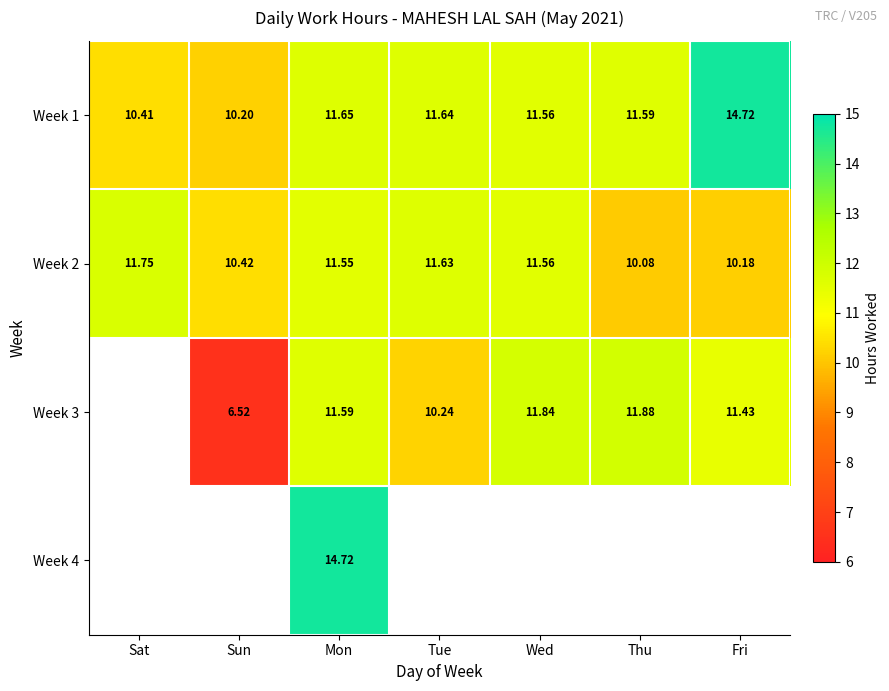

At which label is Week 1 closest to 12?

Mon